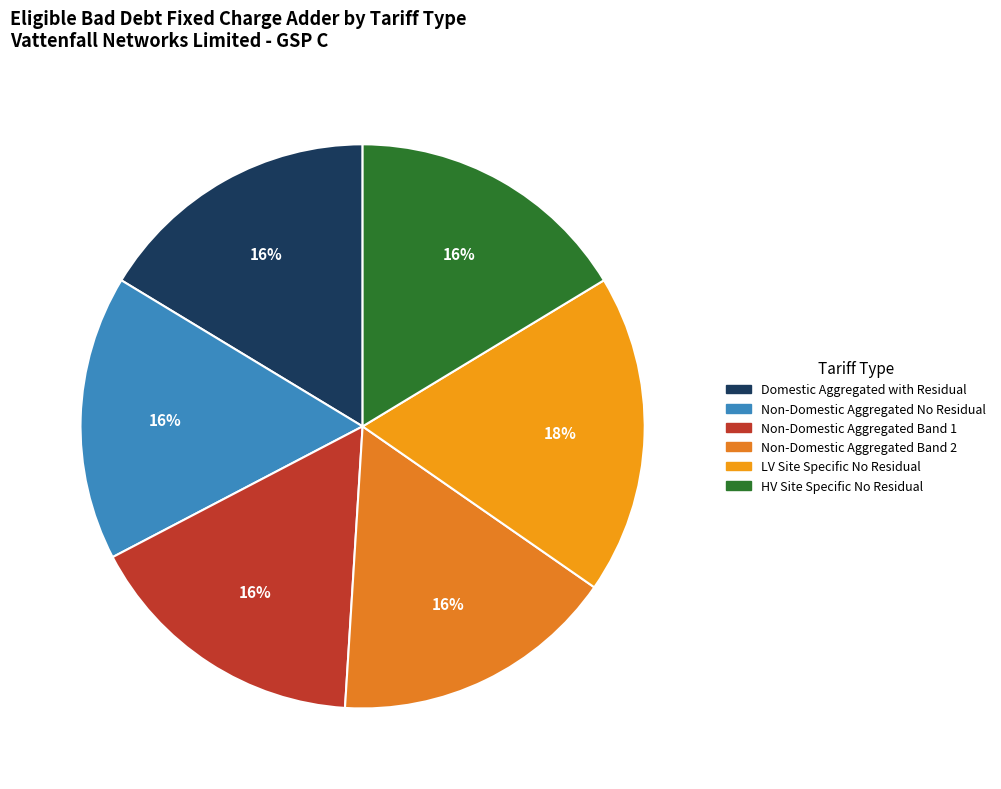

To the nearest percent, what is the combined percentage of Domestic Aggregated with Residual and Non-Domestic Aggregated Band 2?

33%